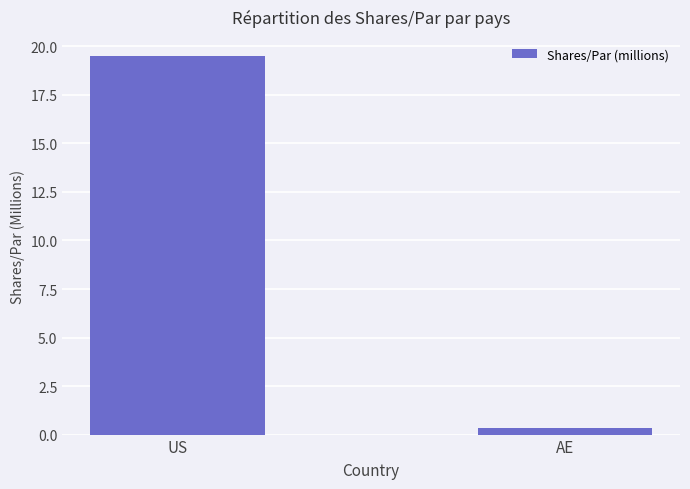

Rank the categories by value from lowest to highest.

AE, US